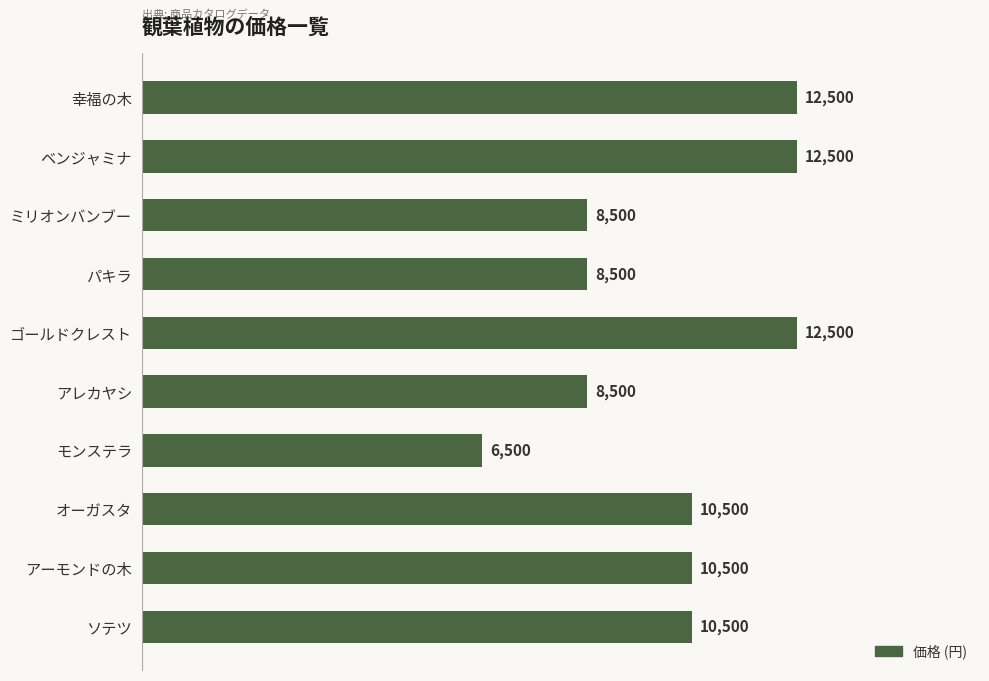

What is the change in value from 幸福の木 to モンステラ?

-6000